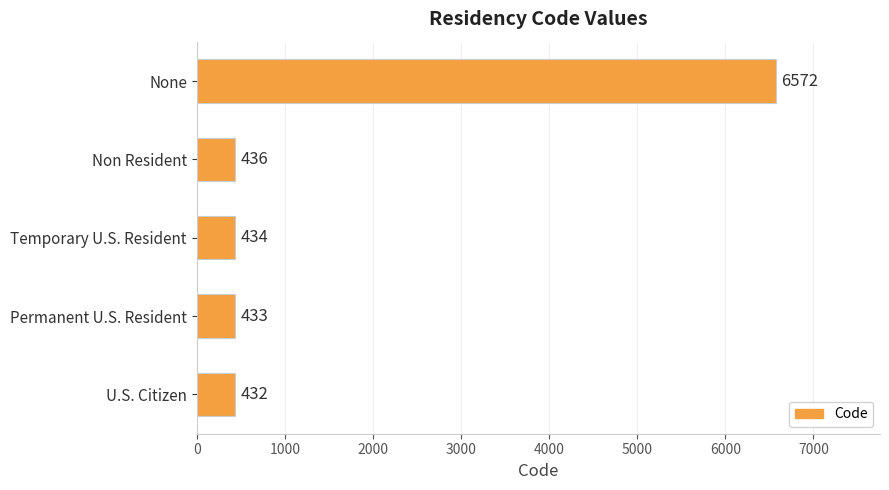

True or false: the data shows 2695 at None.

False